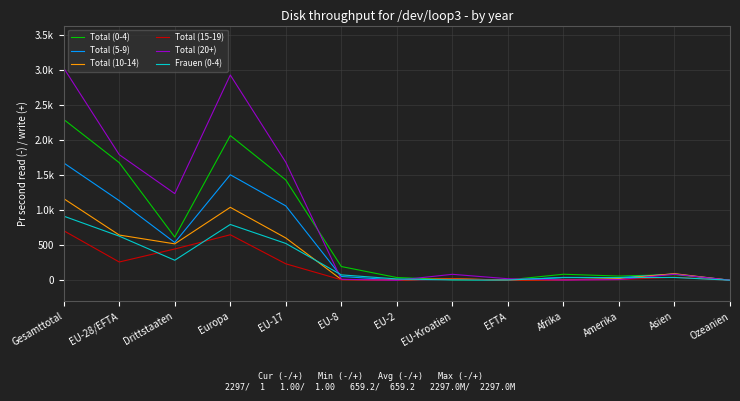

Is it true that Total (20+) equals 1096 at EU-2?

False